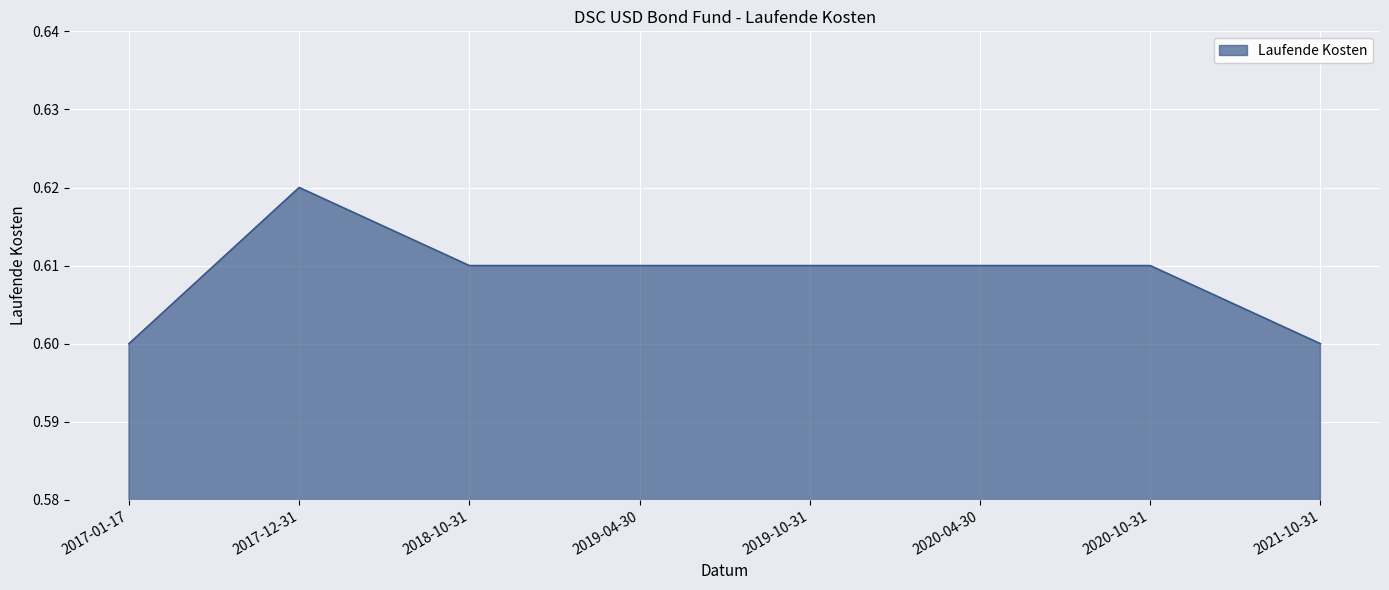

Does the chart display data point markers on the line(s)?

No